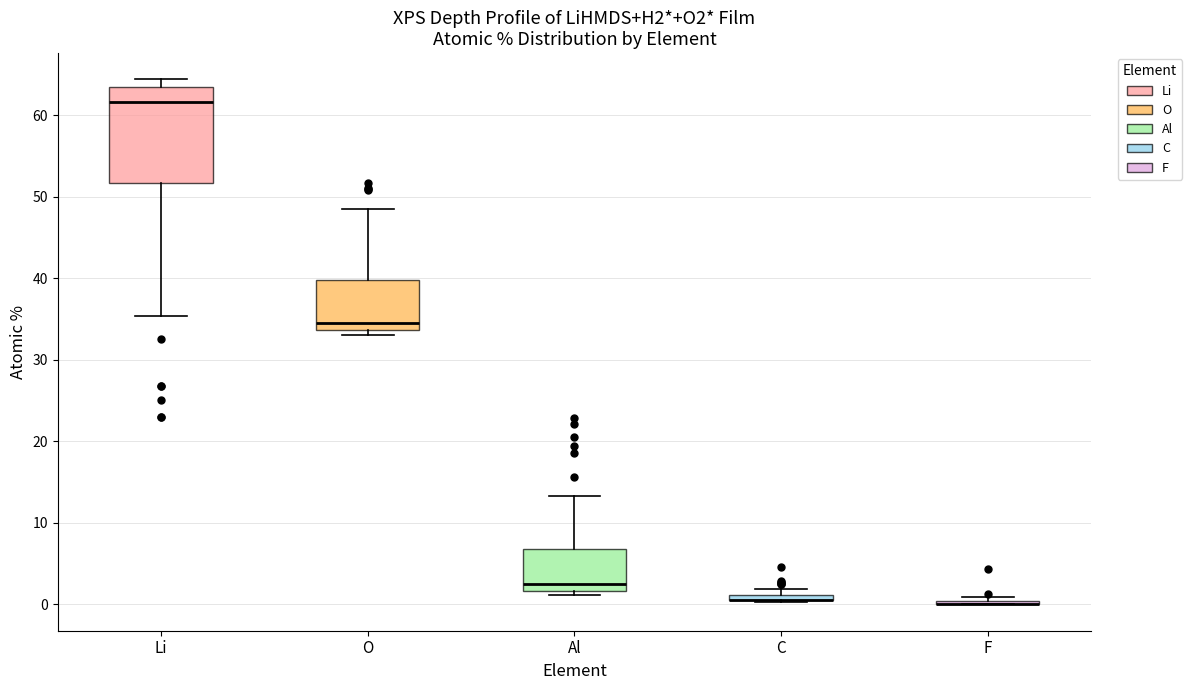

Where is the lower edge of the box for O on the y-axis? The values are not printed on the chart, so give them approximately, as read against the axis.

34